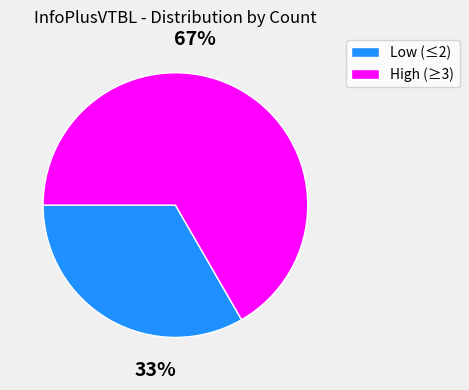

Is the sum of Low (≤2) and High (≥3) greater than half?

Yes